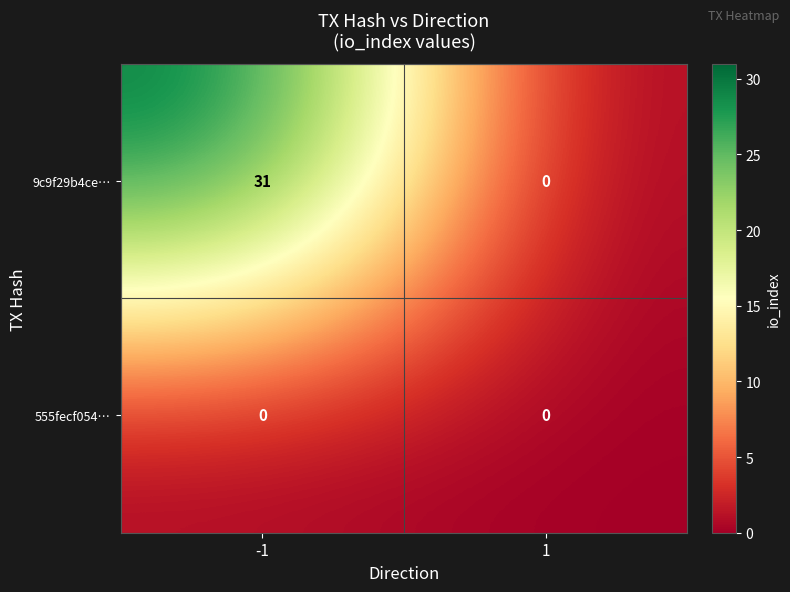

Reading left to right, list all the values displayed in this chart.

9c9f29b4ce…: -1=31	1=0
555fecf054…: -1=0	1=0